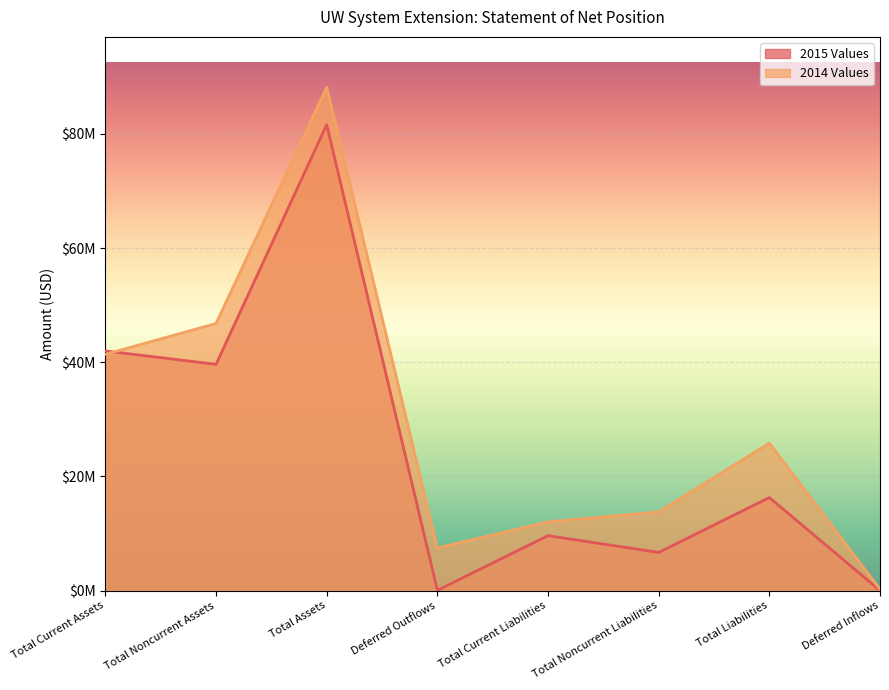

Between Total Liabilities and Deferred Outflows, which is larger?

Total Liabilities